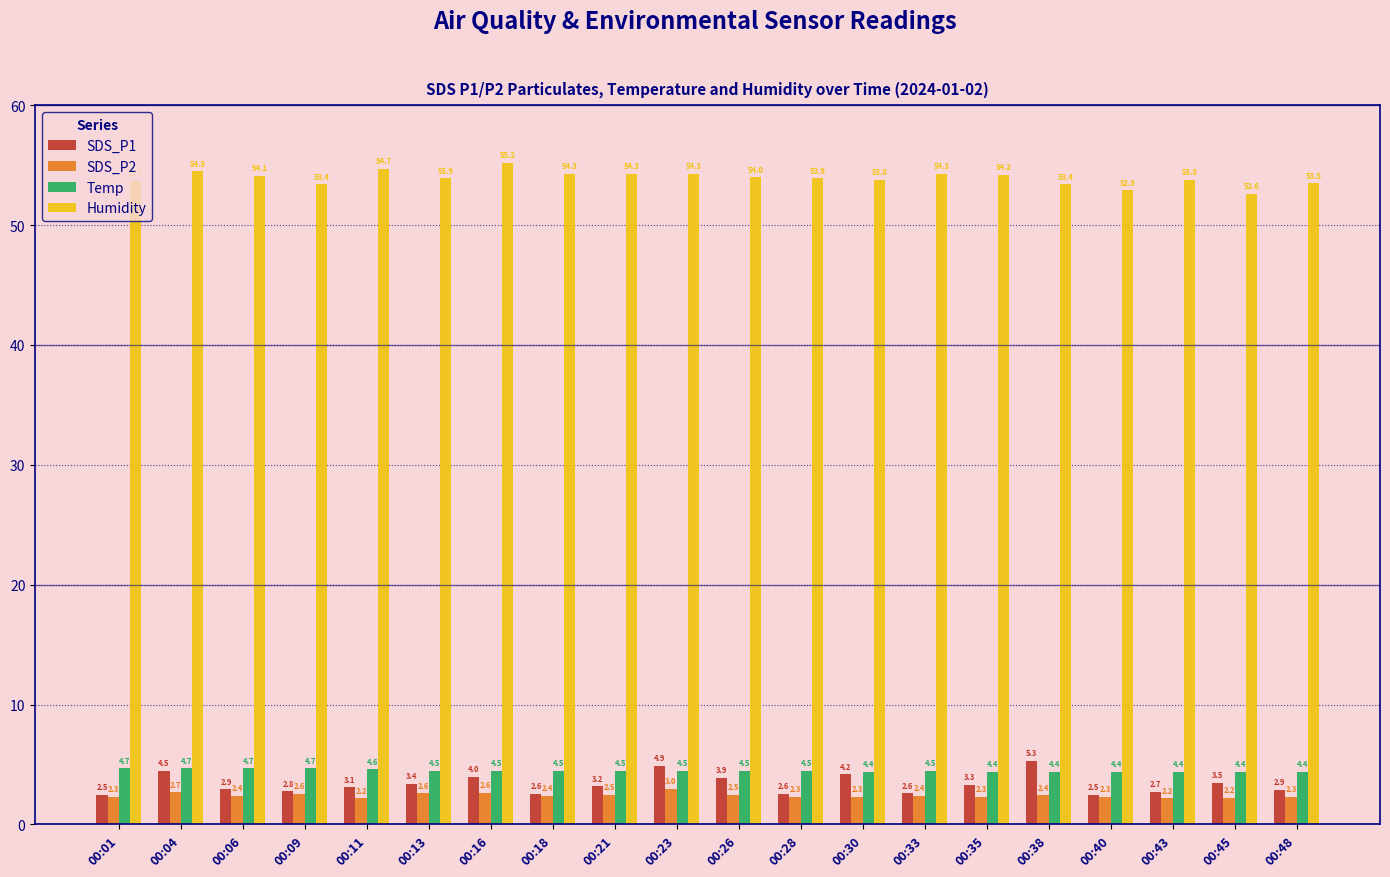

What is the difference between the highest and lowest values at 00:45?

50.4